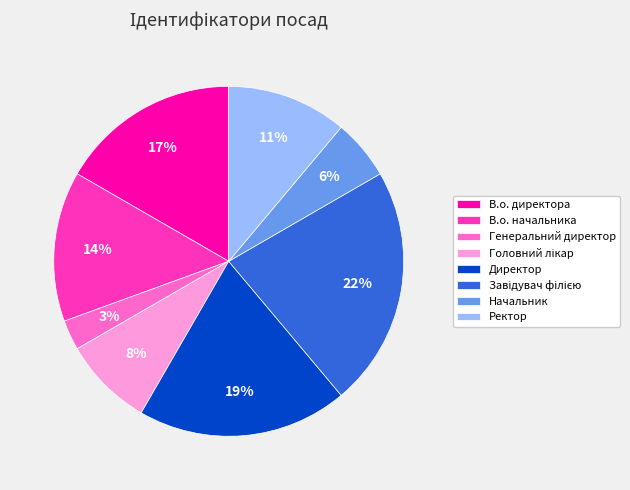

What percentage is the Директор slice, to the nearest percent?

19%